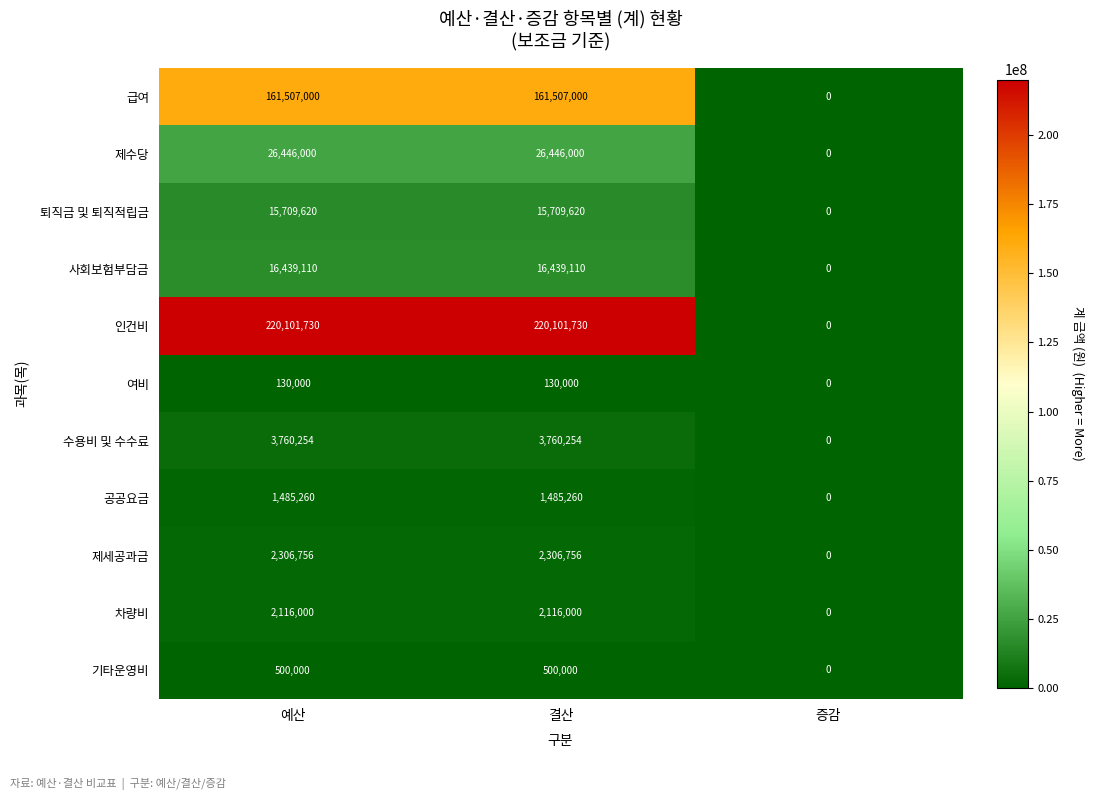

What is the spread (max minus min) of values at 결산?

219971730